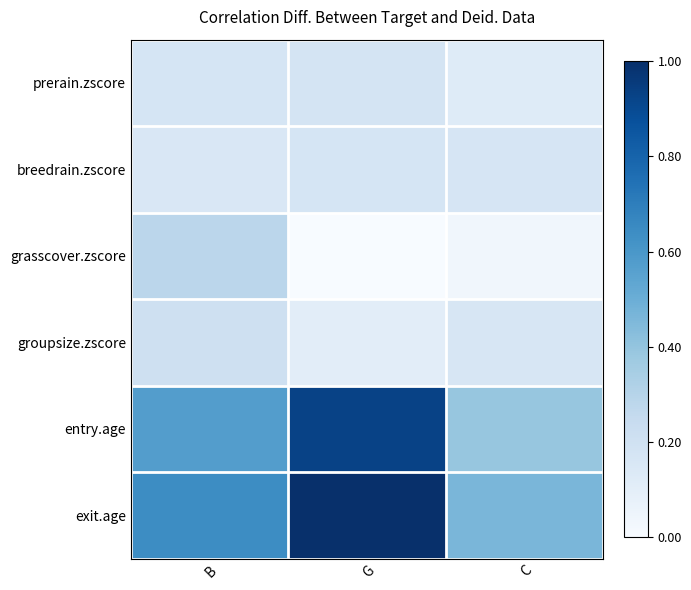

Reading right to left, extract all data points from this chart.

prerain.zscore: C=0.1	G=0.2	B=0.2
breedrain.zscore: C=0.2	G=0.2	B=0.1
grasscover.zscore: C=0.0	G=0.0	B=0.3
groupsize.zscore: C=0.2	G=0.1	B=0.2
entry.age: C=0.4	G=0.9	B=0.6
exit.age: C=0.5	G=1.0	B=0.6